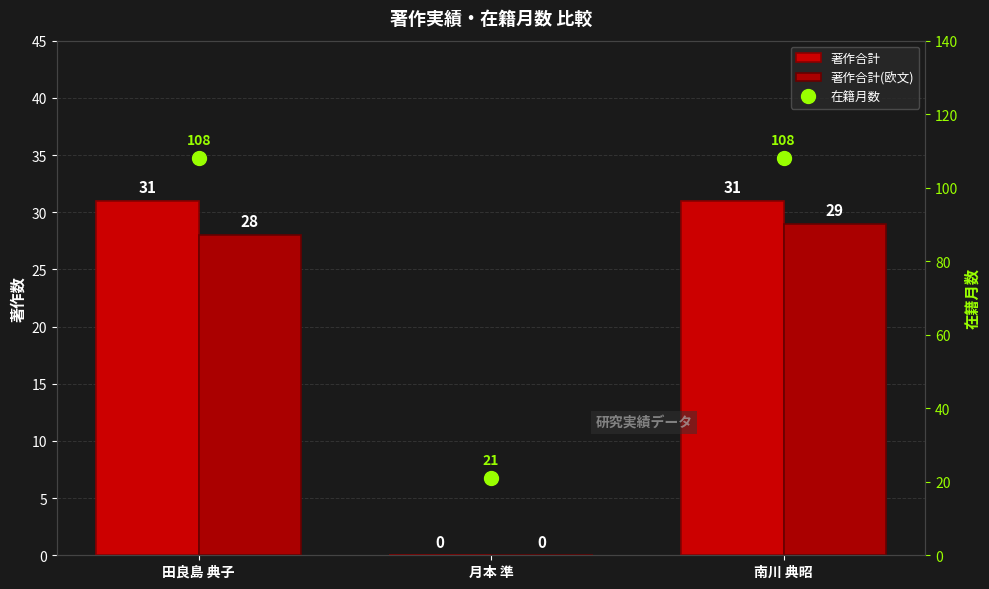

At which label is 著作合計 closest to 15?

月本 準